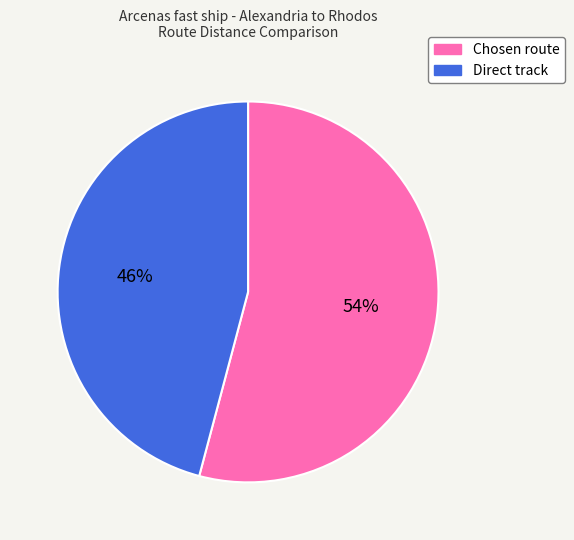

Does any single category account for the majority?

Yes